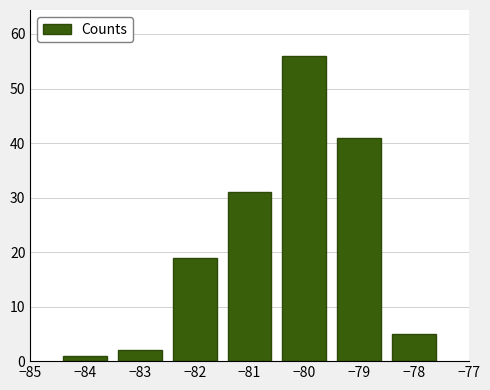

Reading left to right, list every bar in this chart as the range it spans on the x-axis followed by its height. The values are not printed on the chart, so give them approximately, as read against the axis.

-84.5 to -83.5: 1
-83.5 to -82.5: 2
-82.5 to -81.5: 19
-81.5 to -80.5: 31
-80.5 to -79.5: 56
-79.5 to -78.5: 41
-78.5 to -77.5: 5